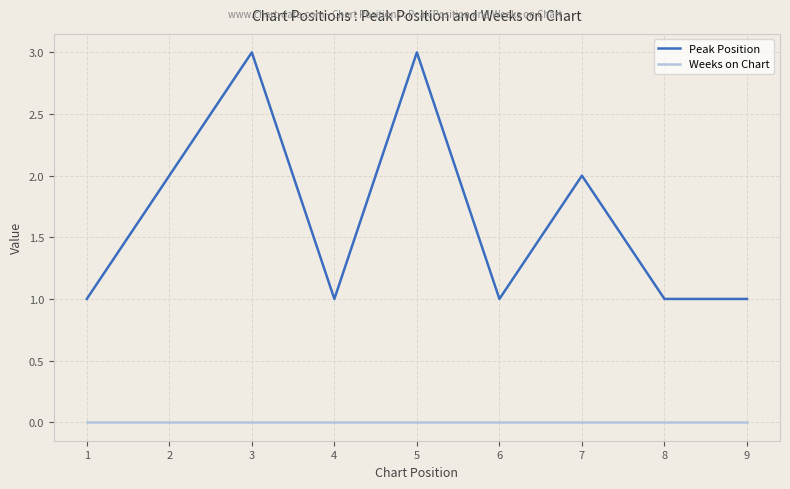

What are all the series names shown in the legend?

Peak Position, Weeks on Chart